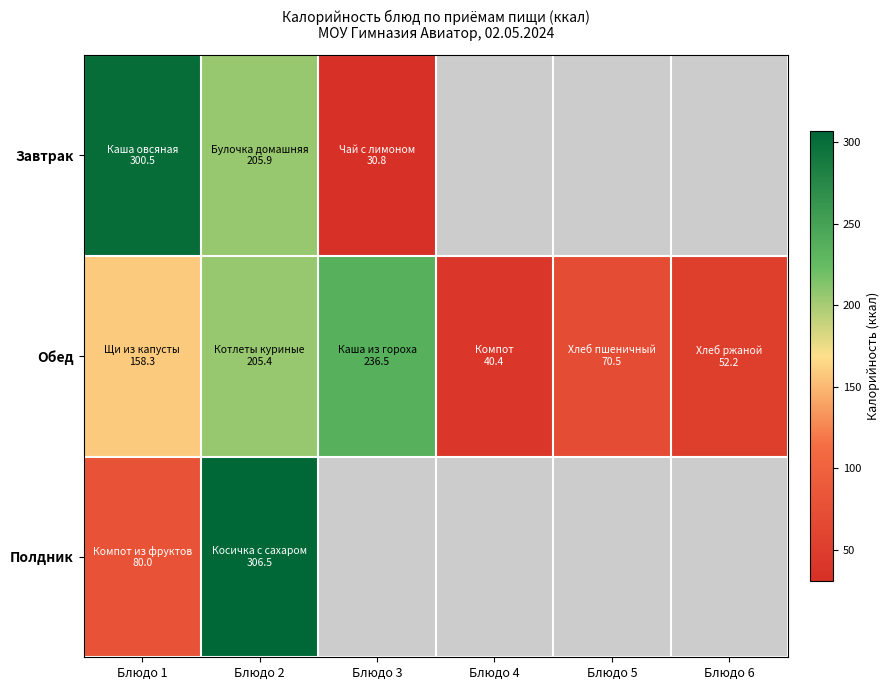

At which label does Обед first exceed 158?

Блюдо 1